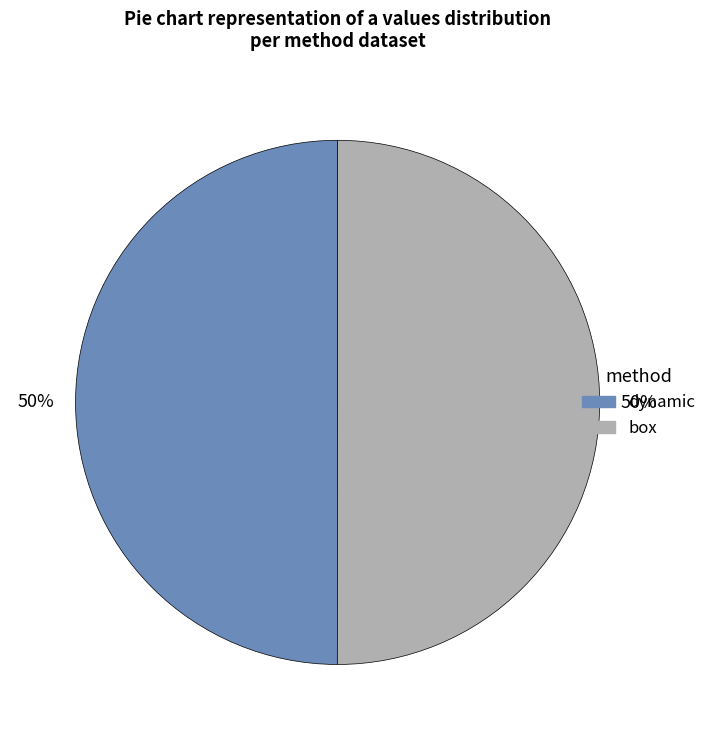

What percentage is the box slice, to the nearest percent?

50%